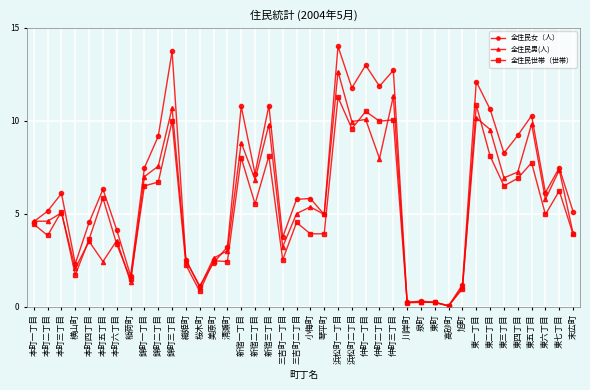

At which category does 全住民世帯（世帯） reach its first local peak?

本町三丁目